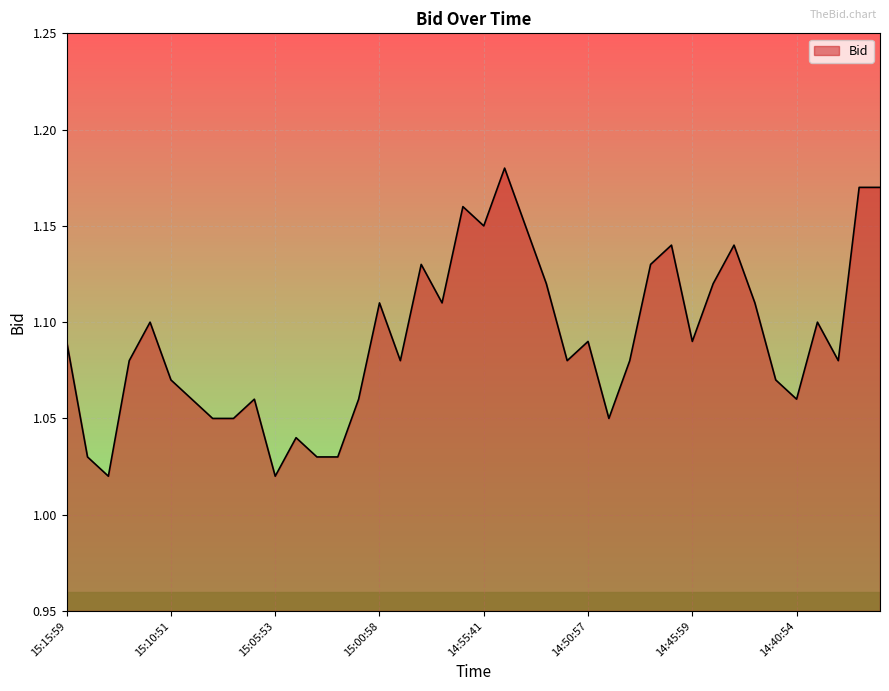

List the labels in order of value, largest first.

14:54:57, 14:37:58, 14:36:54, 14:56:57, 14:55:41, 14:53:55, 14:46:58, 14:43:53, 14:58:58, 14:47:52, 14:52:53, 14:44:55, 15:00:58, 14:57:53, 14:42:58, 15:11:58, 14:39:59, 15:15:59, 14:50:57, 14:45:59, 15:12:58, 14:59:54, 14:51:51, 14:48:56, 14:38:54, 15:10:51, 14:41:59, 15:09:57, 15:06:54, 15:01:58, 14:40:54, 15:08:52, 15:07:58, 14:49:51, 15:04:58, 15:14:59, 15:03:59, 15:02:56, 15:13:59, 15:05:53